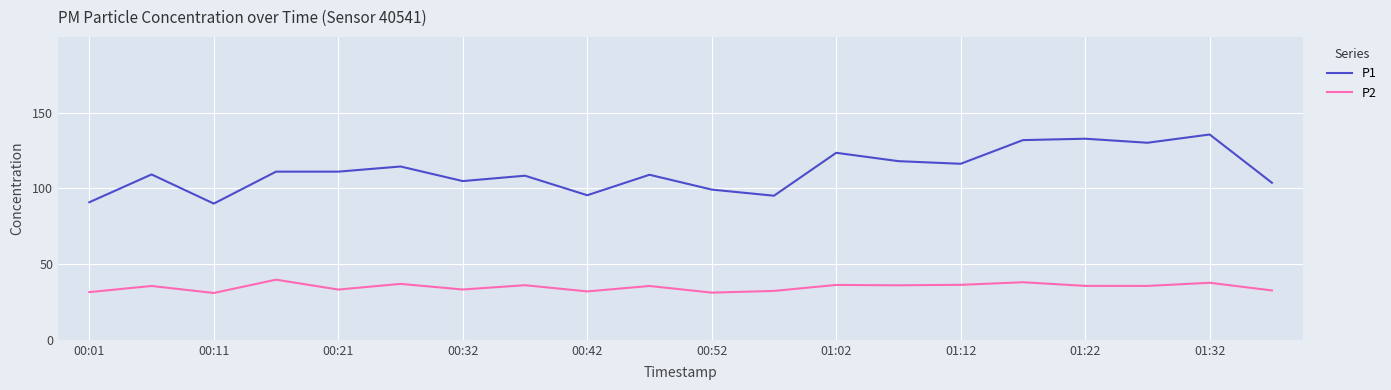

True or false: P1 and P2 intersect in this chart.

False